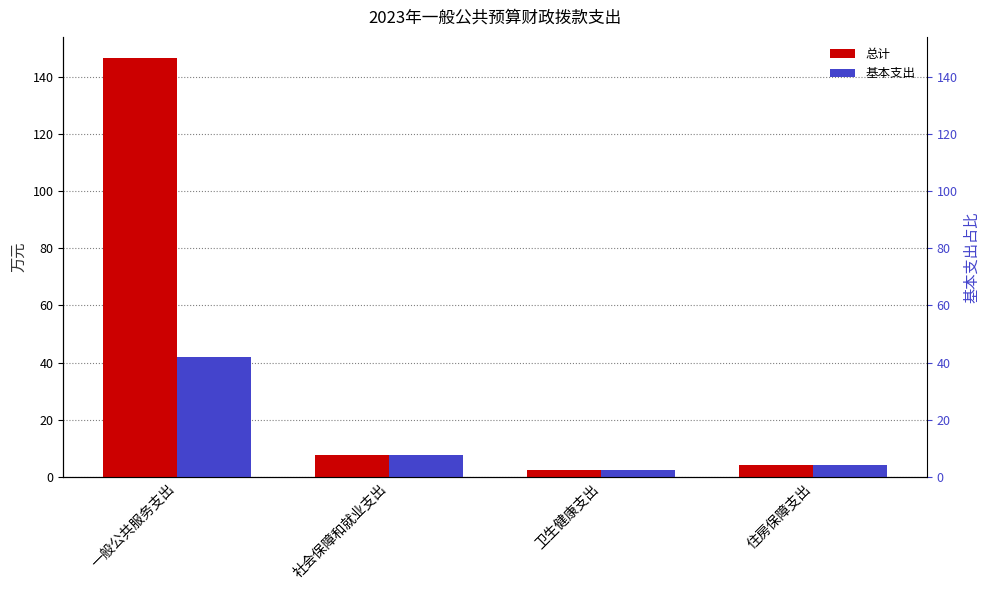

Are the bars grouped side by side (vs. stacked)?

Yes